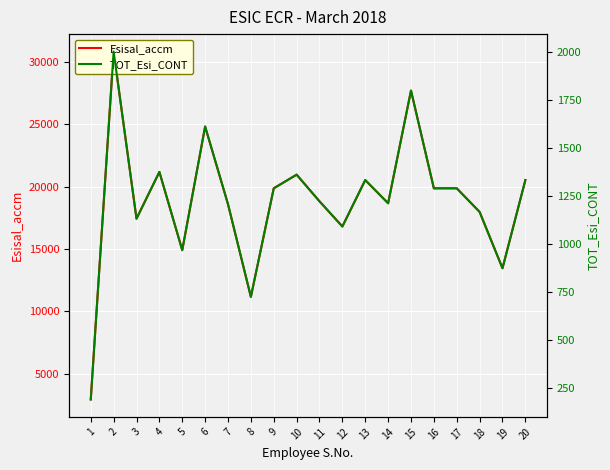

At which label does TOT_Esi_CONT first exceed 1291?

2